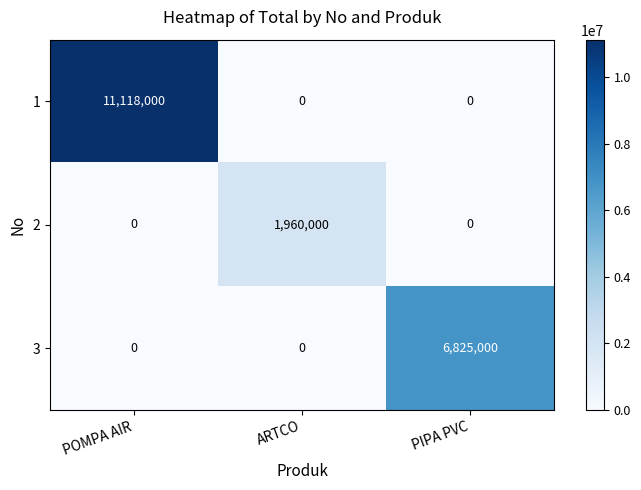

Rank the series by their maximum value, from lowest to highest.

2, 3, 1